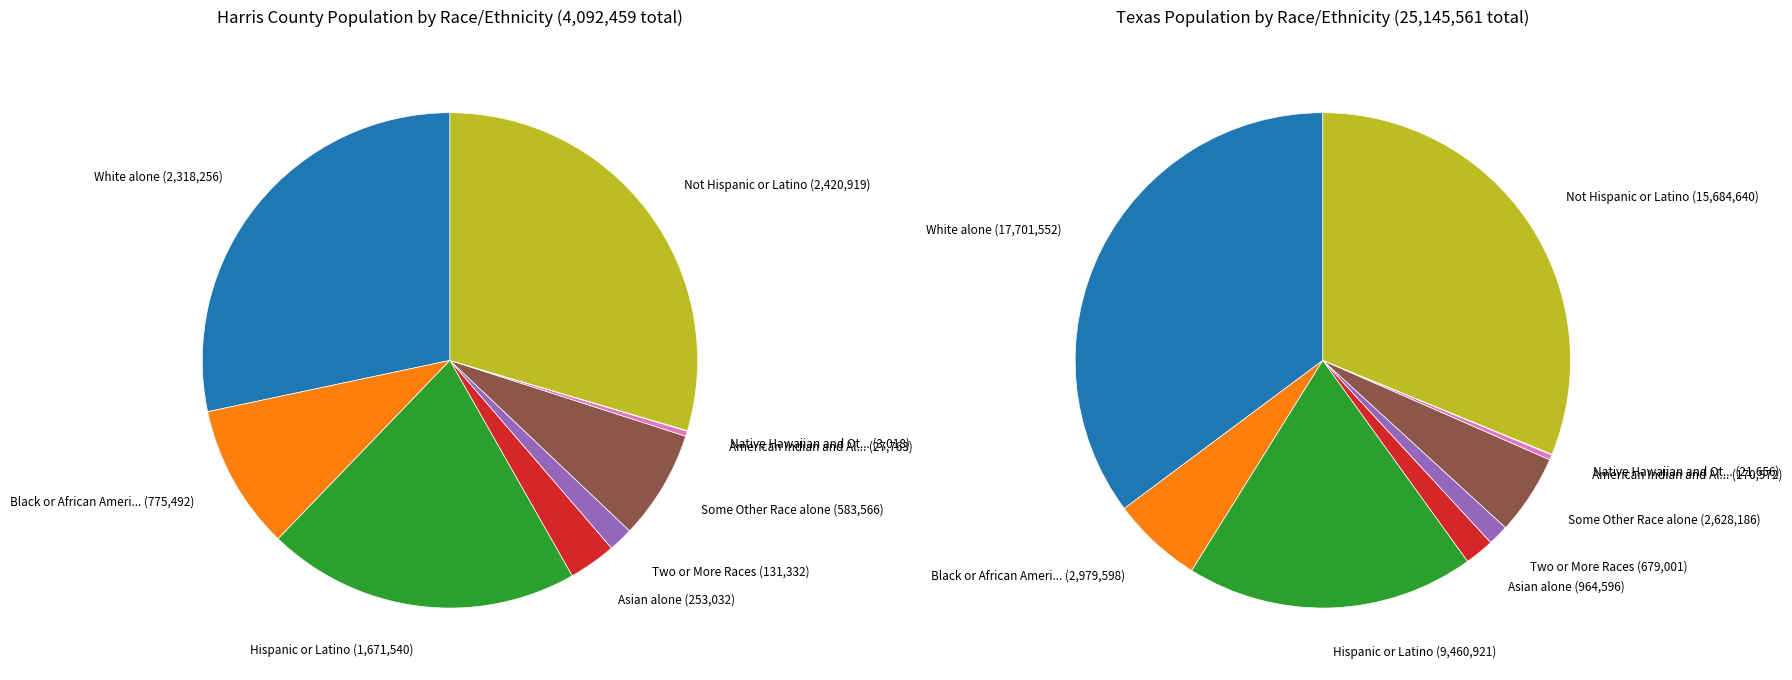

True or false: 2 accounts for 19% of the total.

True